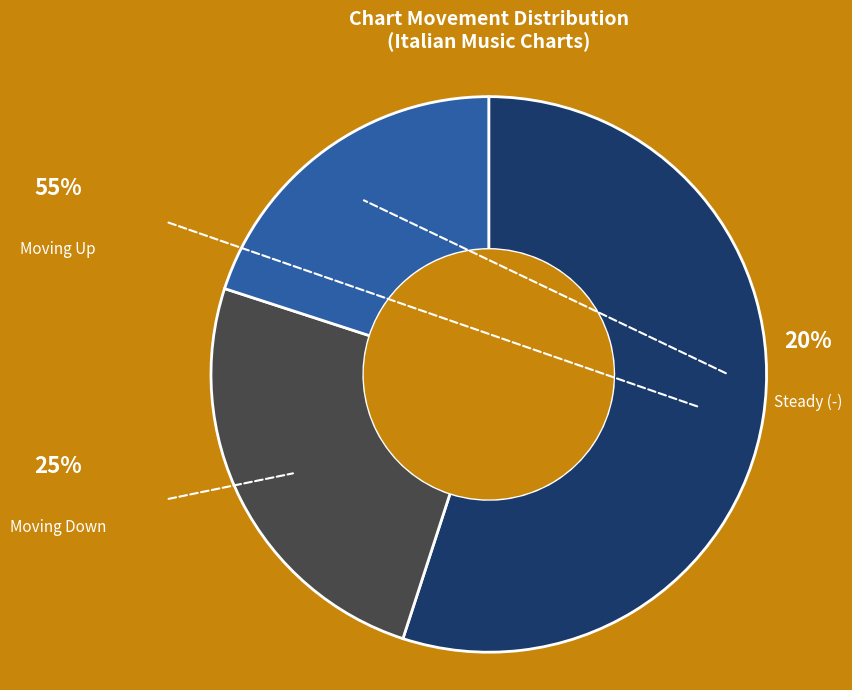

To the nearest percent, what portion does up represent?

55%